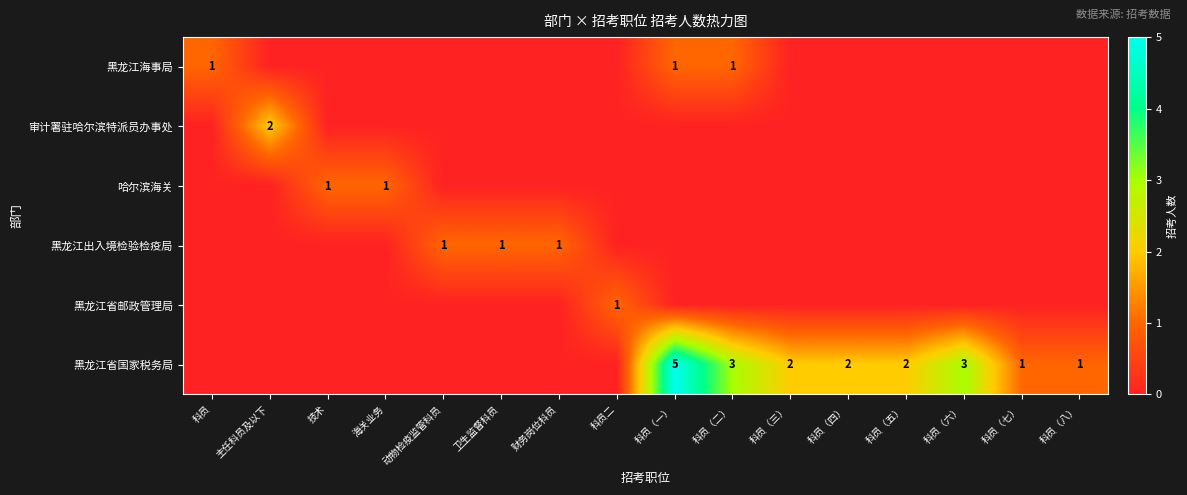

Rank the series by their maximum value, from lowest to highest.

黑龙江海事局, 哈尔滨海关, 黑龙江出入境检验检疫局, 黑龙江省邮政管理局, 审计署驻哈尔滨特派员办事处, 黑龙江省国家税务局